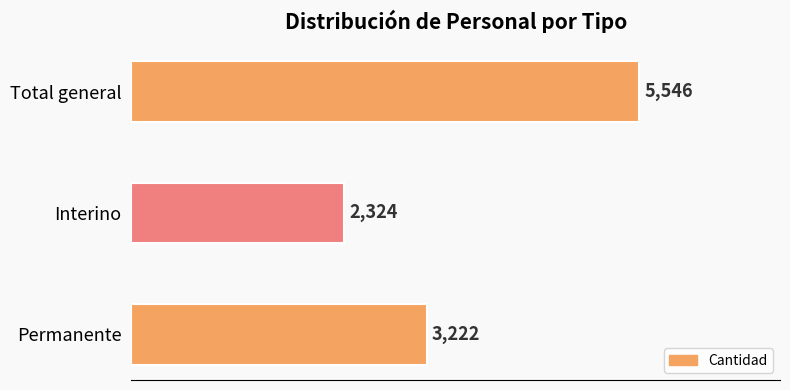

How many values are below 3222?

1